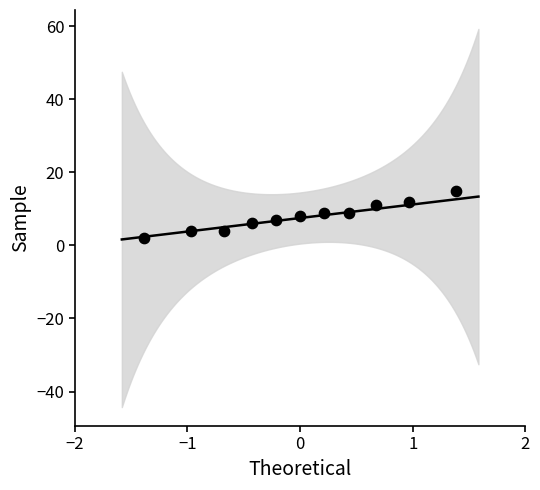

What is the range of Y values (max minus min)?

13